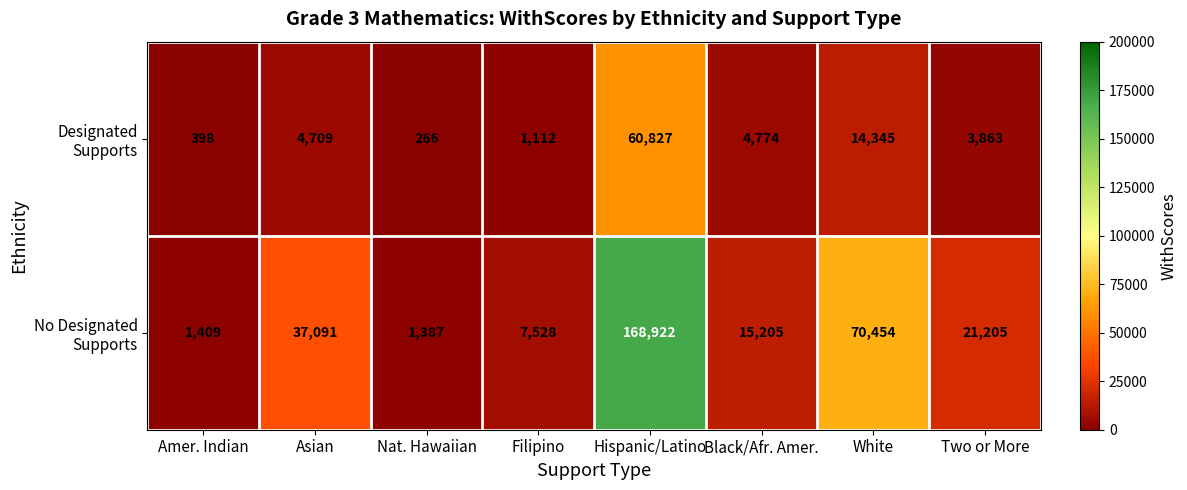

At which category is the sum across all series the highest?

Hispanic/Latino